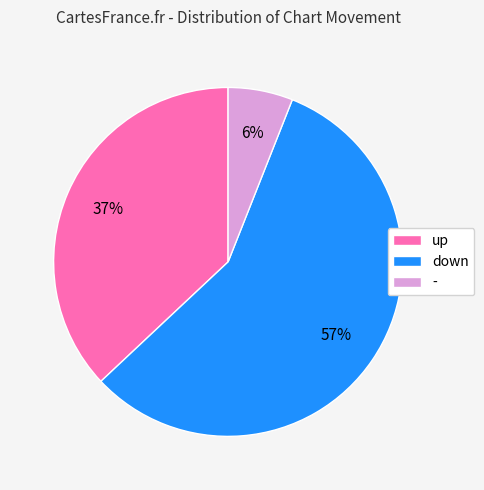

Between up and down, which is larger?

down